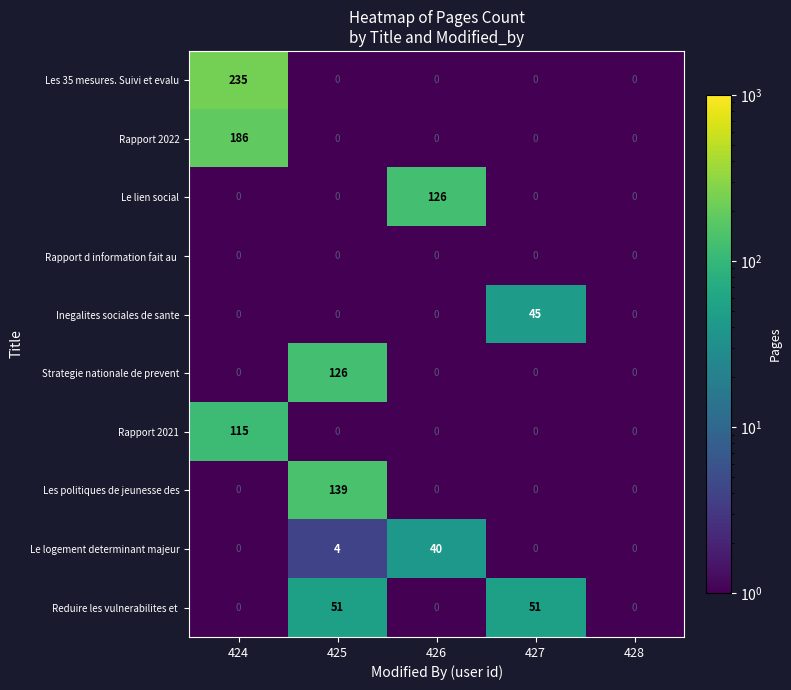

What is the sum of the Le logement determinant majeur values at 426 and 424?

40